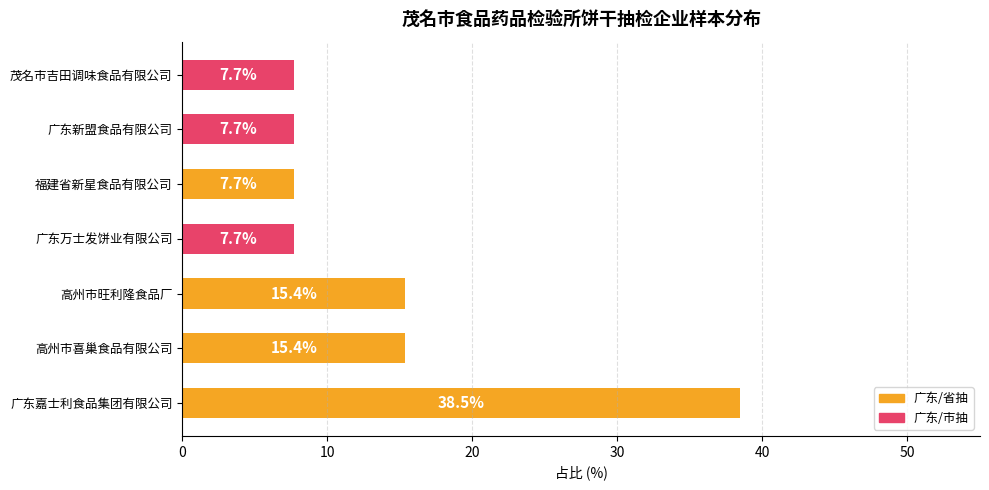

Reading bottom to top, extract all data points from this chart.

38.5	15.4	15.4	7.7	7.7	7.7	7.7